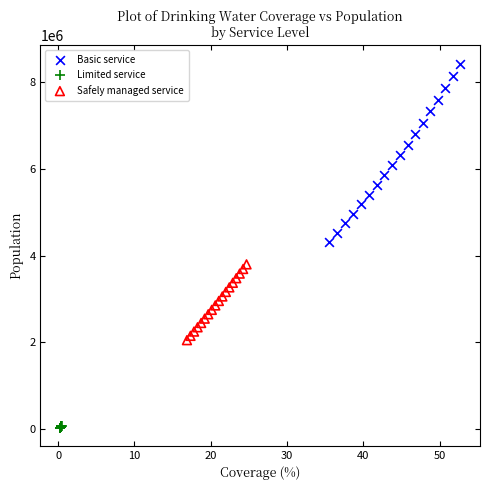

Which series has the largest Y range (max minus min)?

Basic service